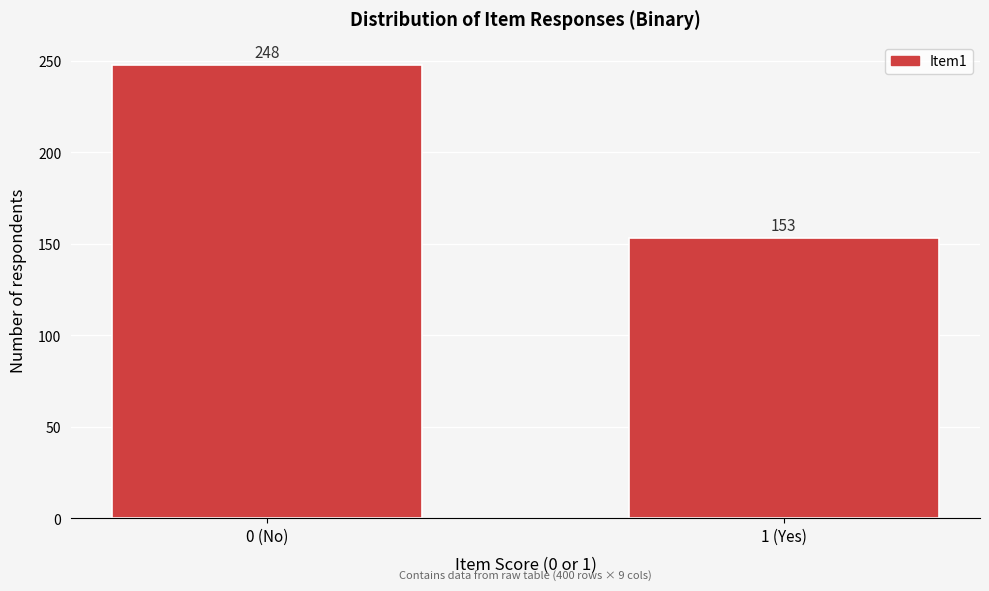

Reading left to right, extract all data points from this chart.

248	153